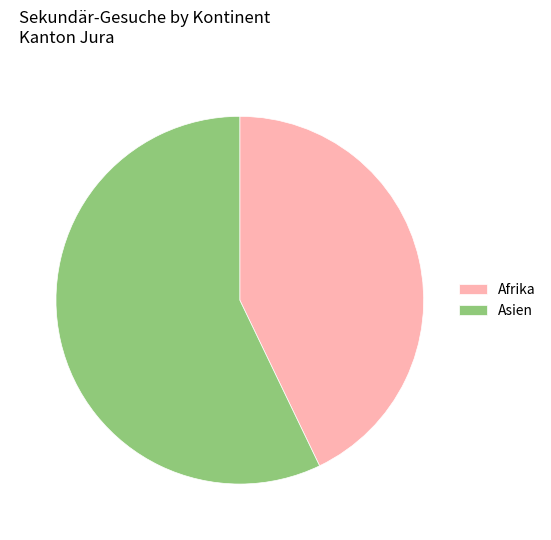

Is the sum of Asien and Afrika greater than half?

Yes